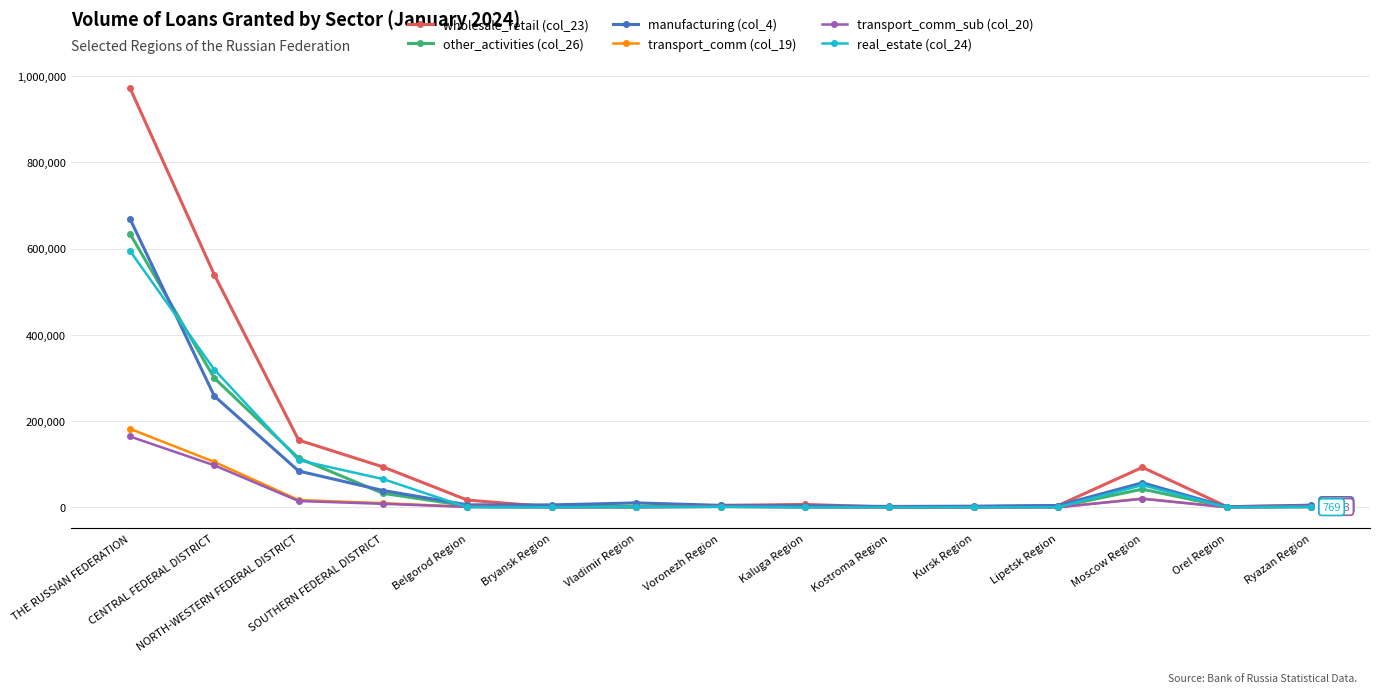

What is the difference between the second highest and minimum values in the transport_comm (col_19) series?

105450